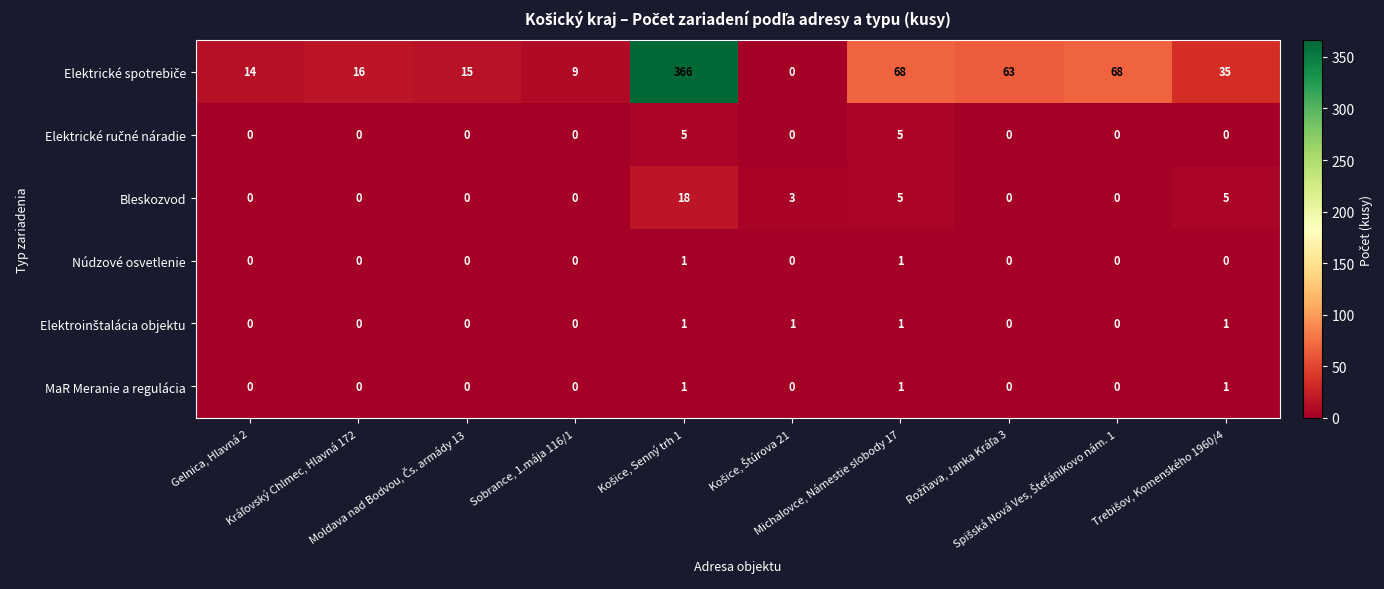

What is the maximum value shown in the chart?

366